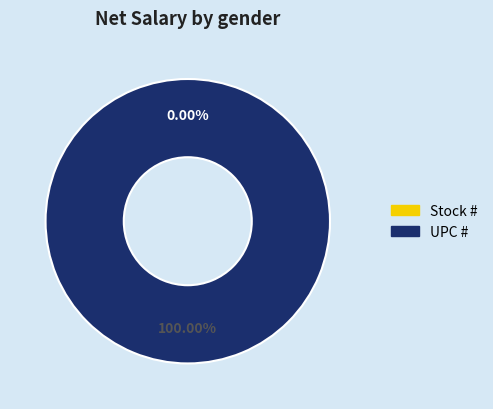

Does UPC # account for over 50% of the chart?

Yes